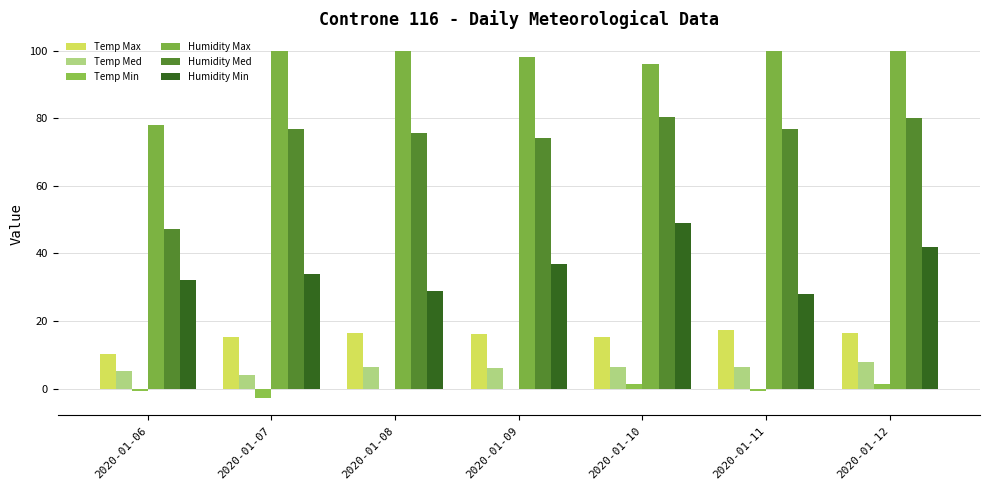

How many groups of bars are there?

7